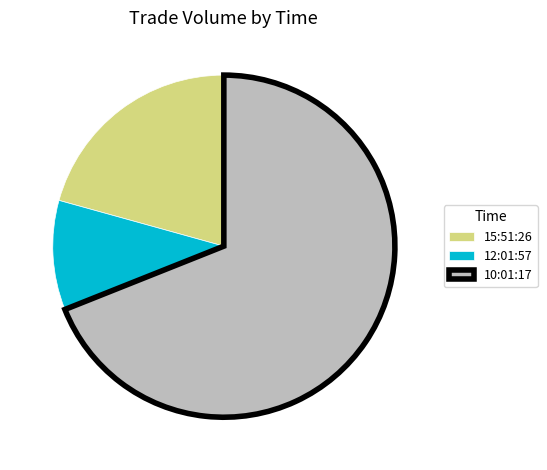

Which slice is the largest?

10:01:17